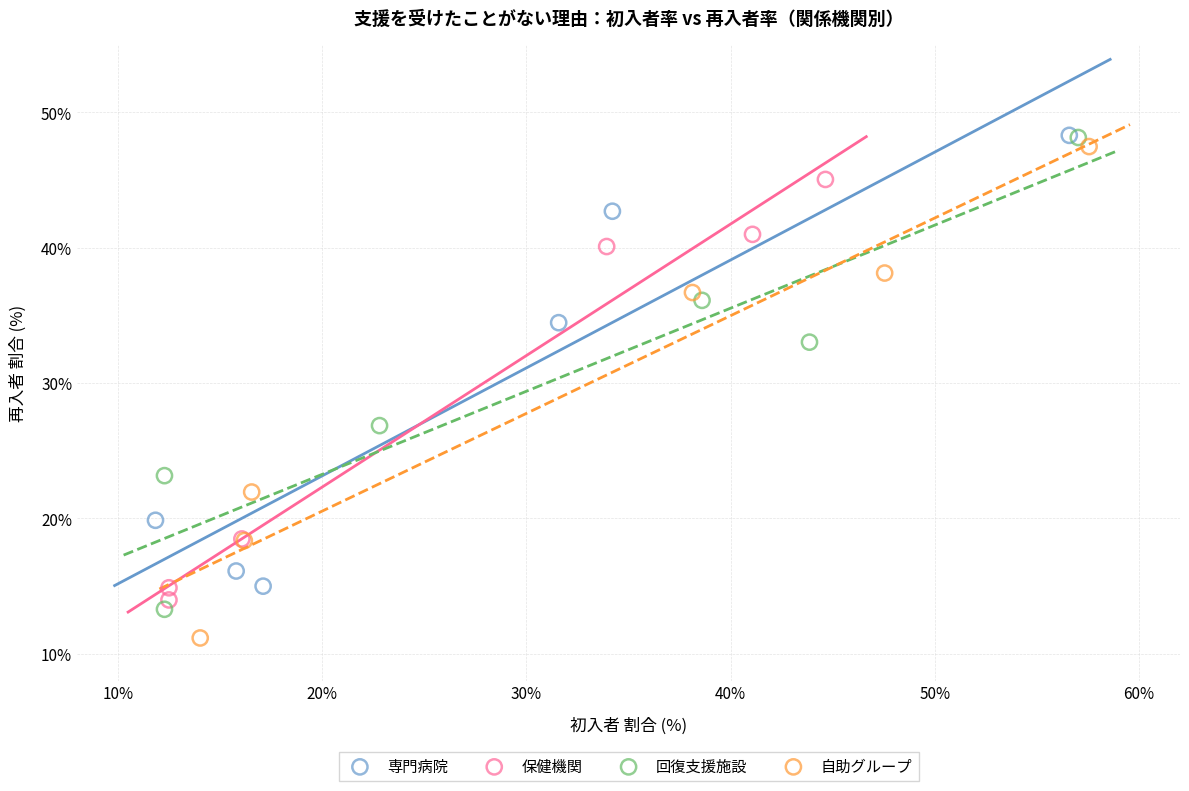

Which series has the widest spread of Y values?

自助グループ